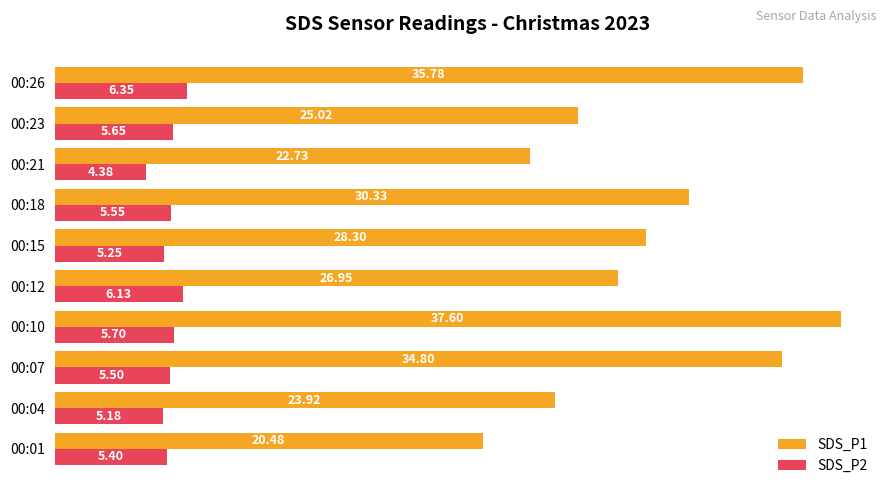

What is the average value of the SDS_P2 series?

5.5